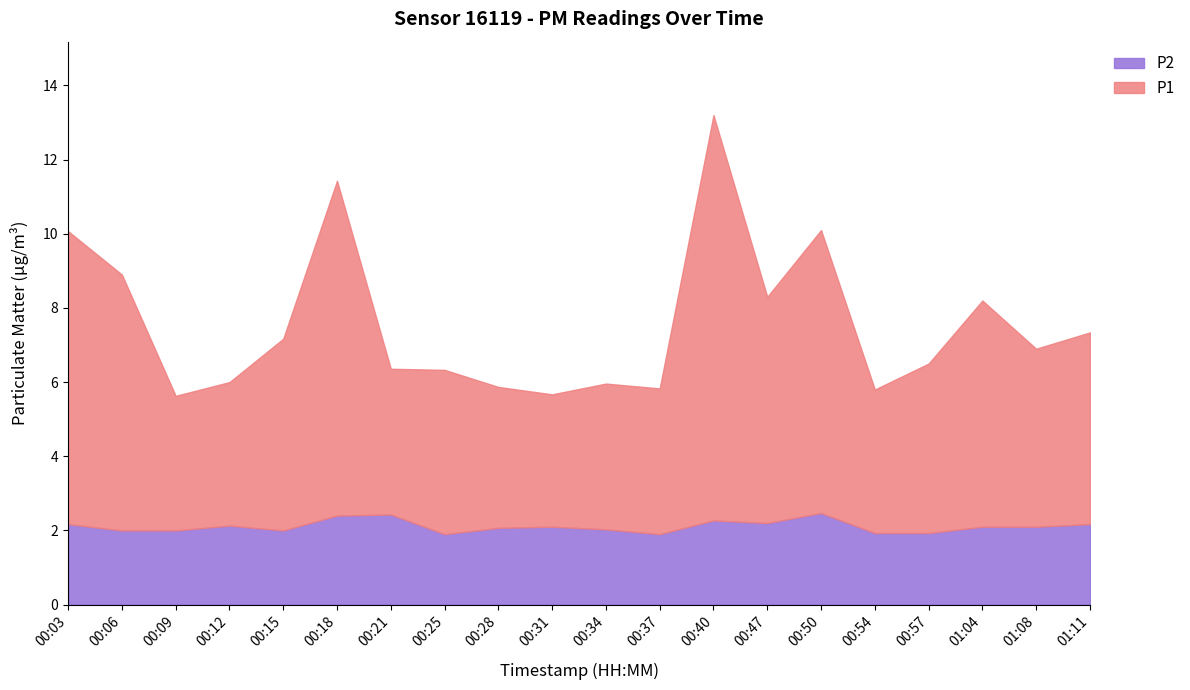

The value of P1 at 00:40 is 10.9. True or false?

True